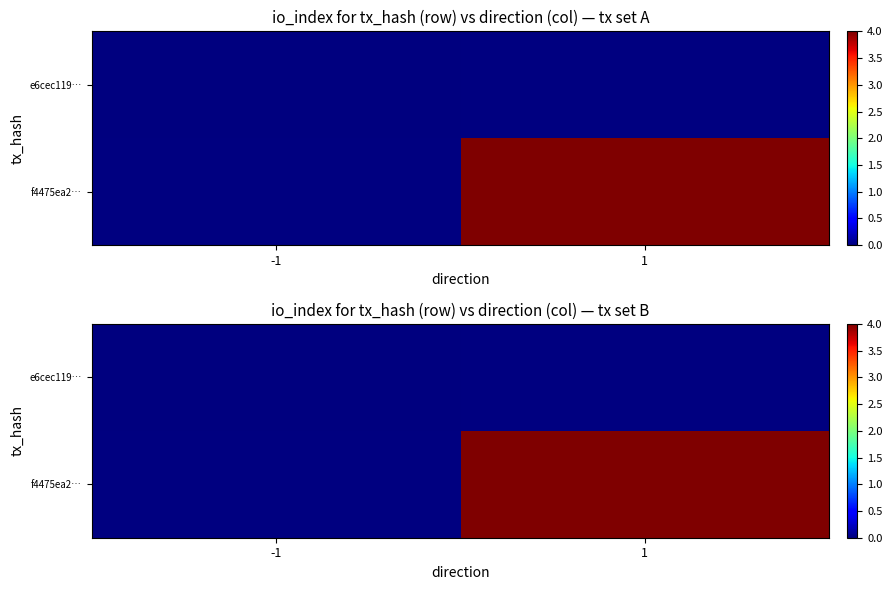

At how many categories does at least one series exceed 1?

1